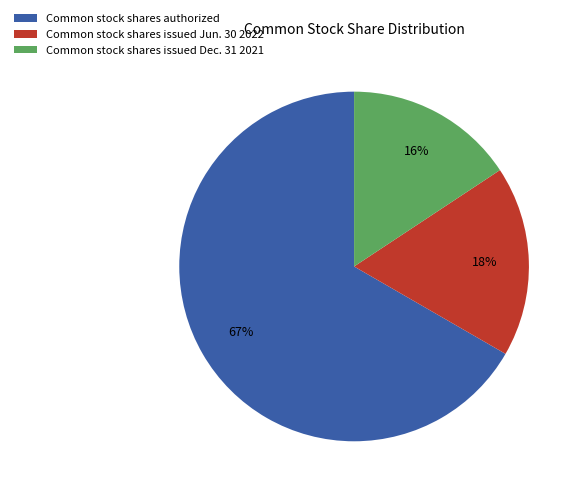

To the nearest percent, what percentage of the pie is Common stock shares issued Dec. 31 2021?

16%